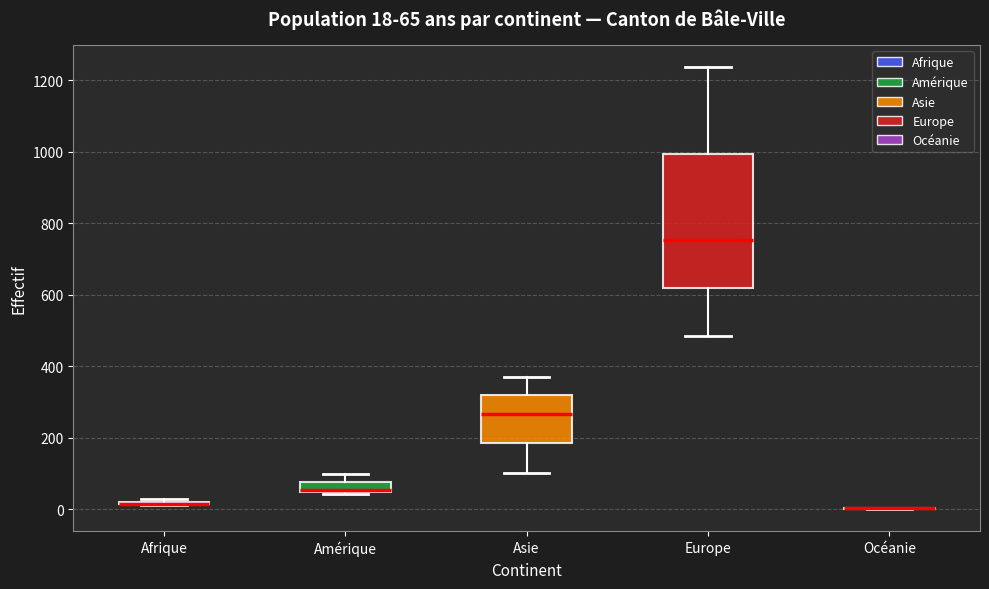

Which box is the tallest, from its lower edge to its upper edge?

Europe